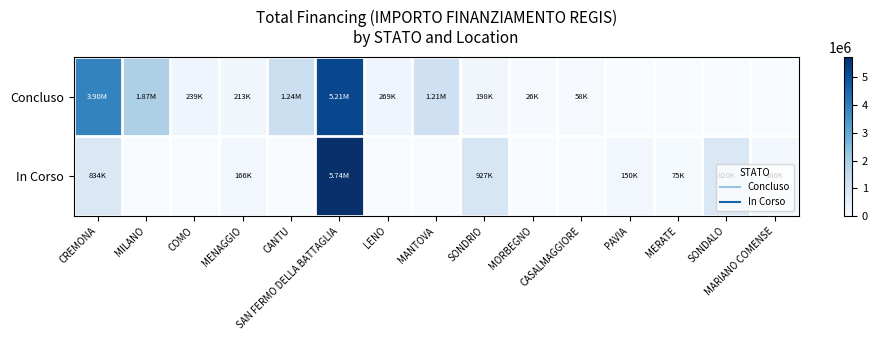

At SAN FERMO DELLA BATTAGLIA, list the series in order from smallest to largest.

Concluso, In Corso